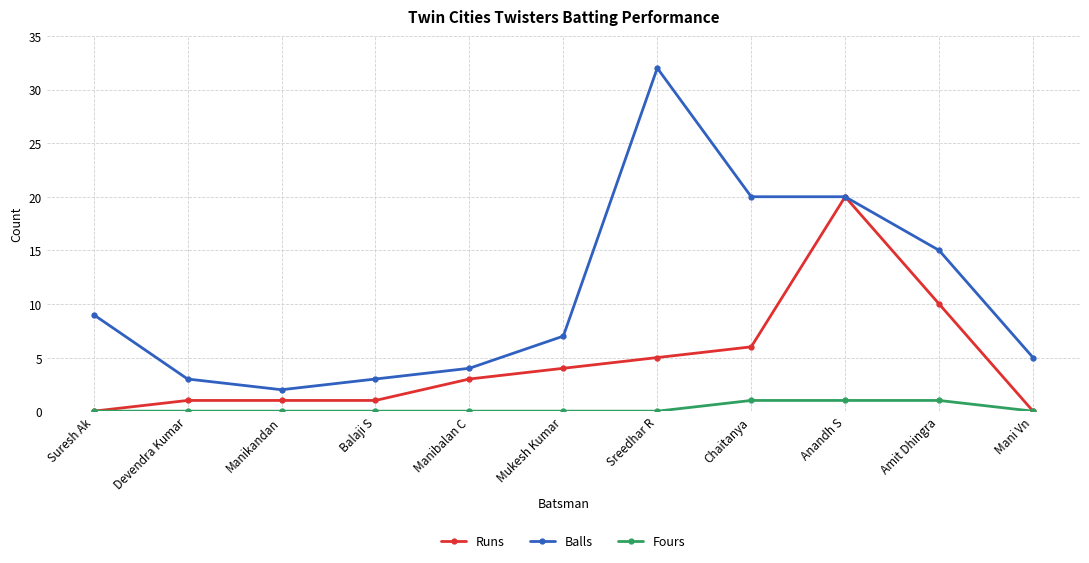

What is the highest value of the Fours series?

1